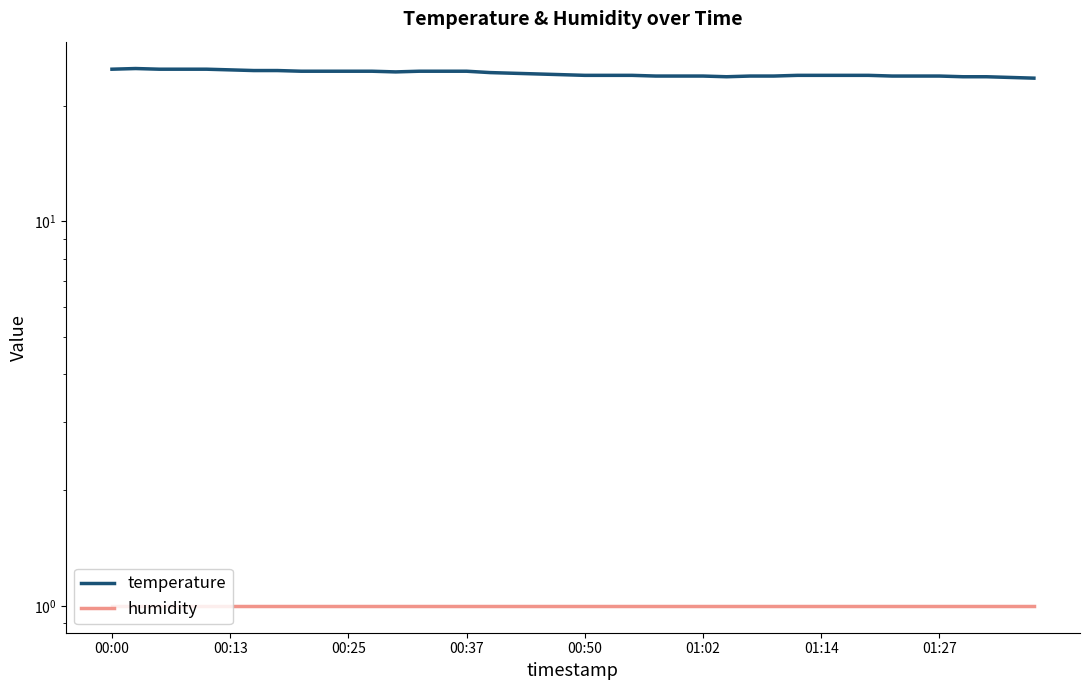

The value of temperature at 11 is 24.6. True or false?

True